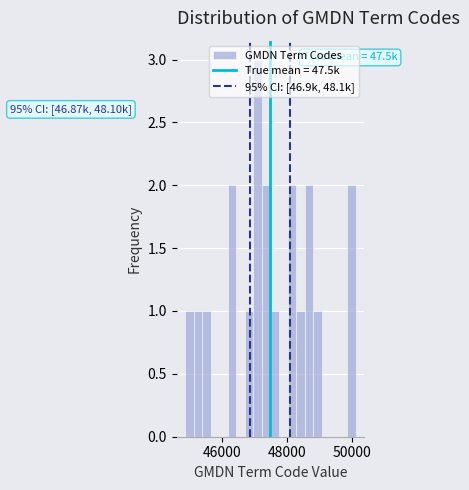

Read against the x-axis, roughly where is the centre of the tallest bar?

47000